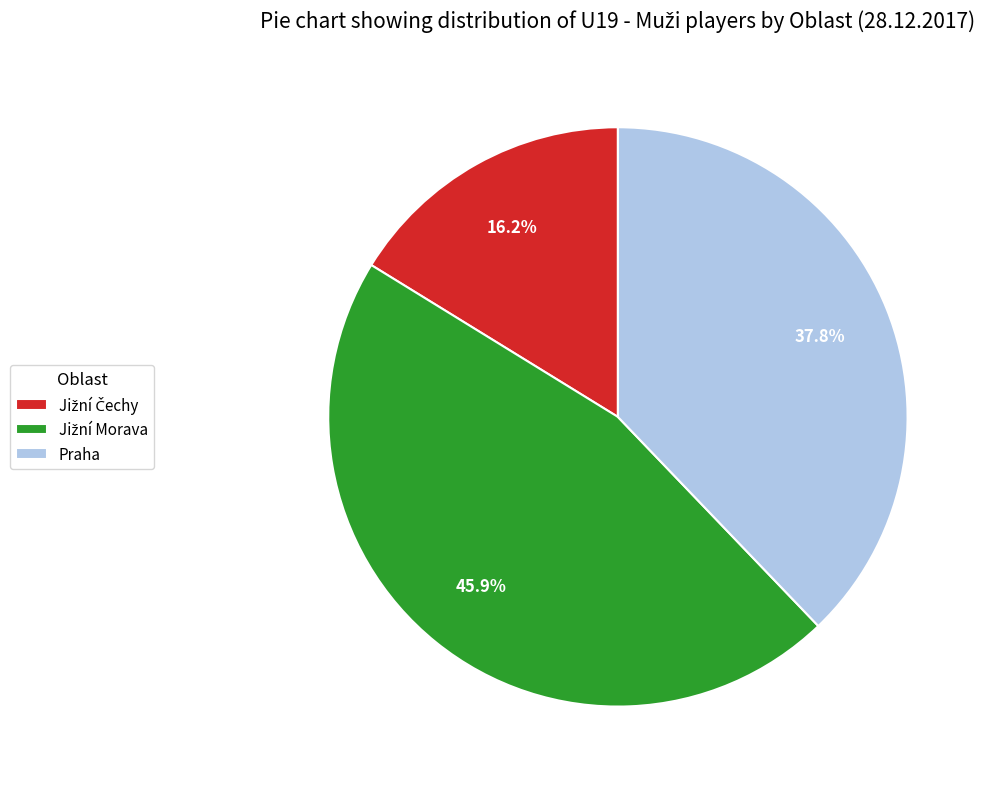

Is there any slice that represents more than half of the pie?

No